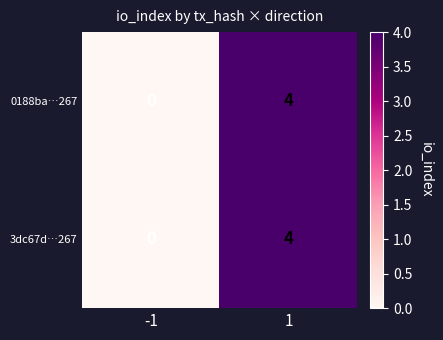

How many data points does each series have?

2